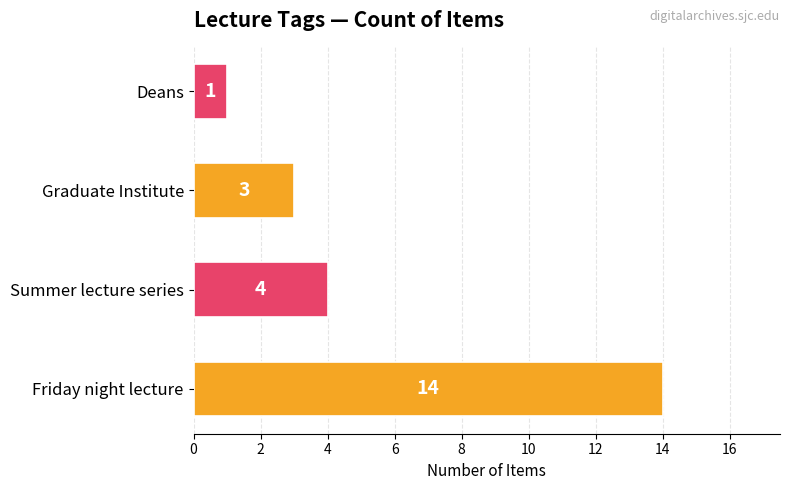

Are the bars horizontal?

Yes